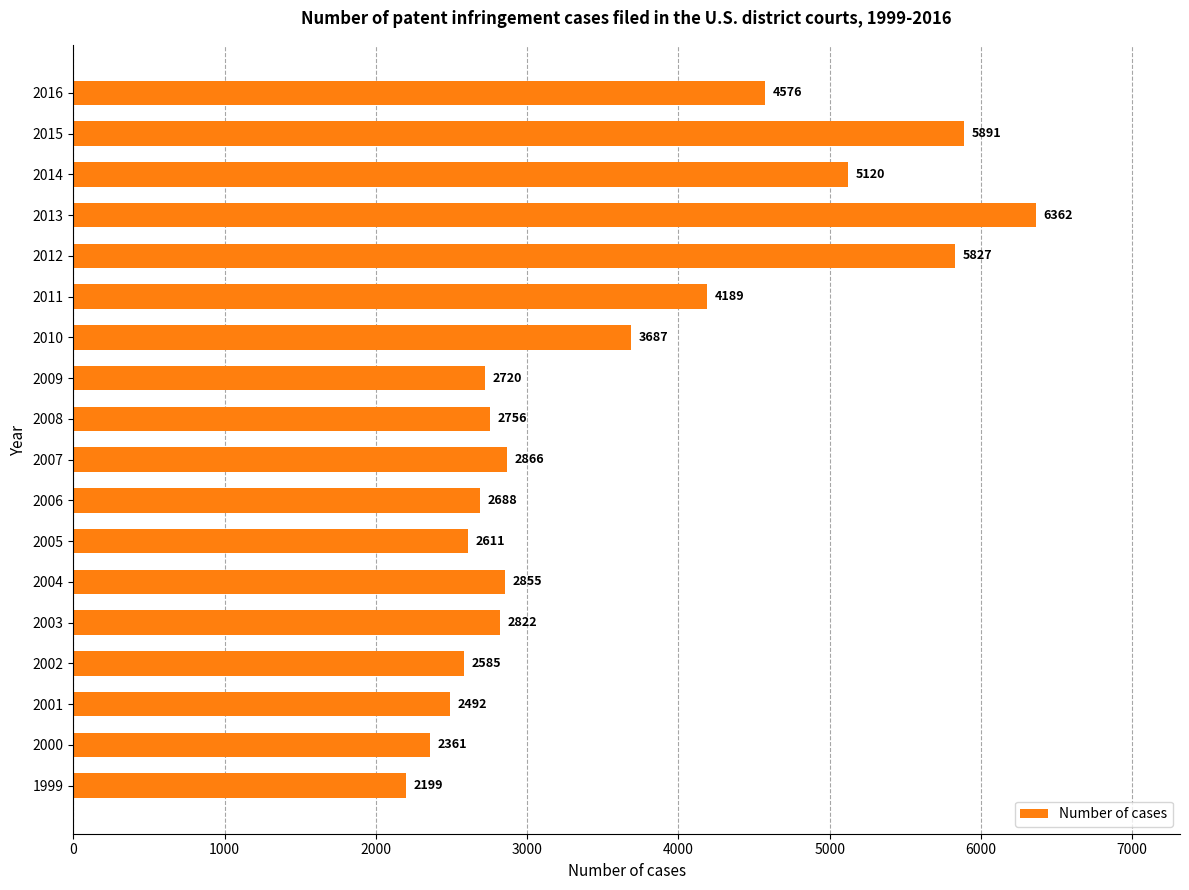

Where is the data nearest to the value 4280?

2011